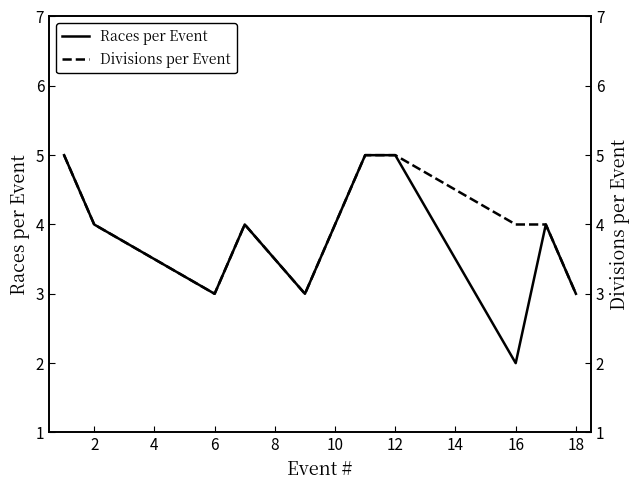

True or false: Divisions per Event has more than 2 points higher than both neighbors.

False